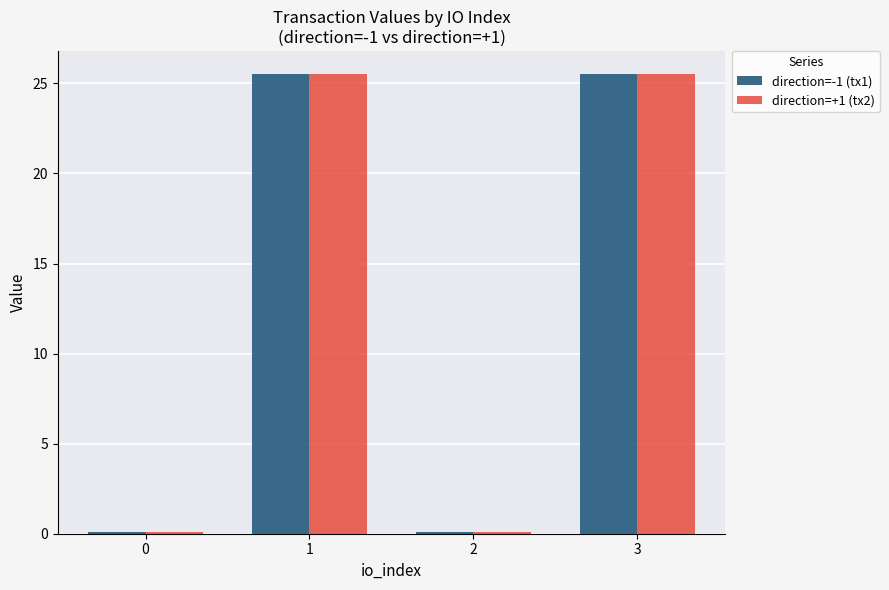

How many distinct data groups are displayed?

2